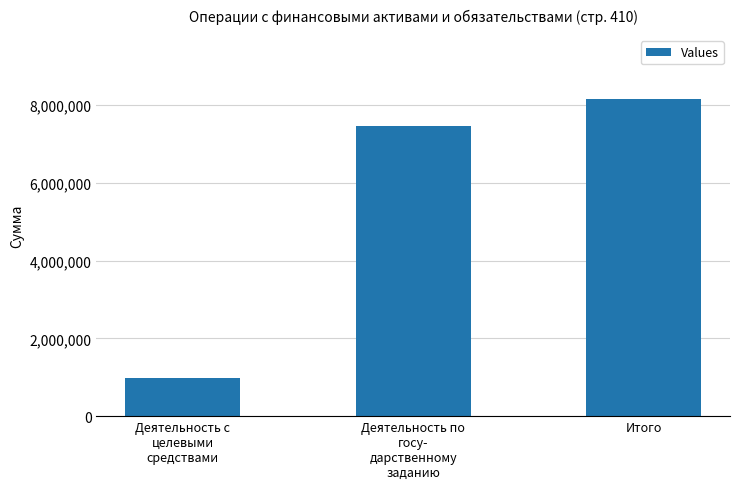

Reading left to right, list all the values displayed in this chart.

969000.0	7459433.2	8166947.1